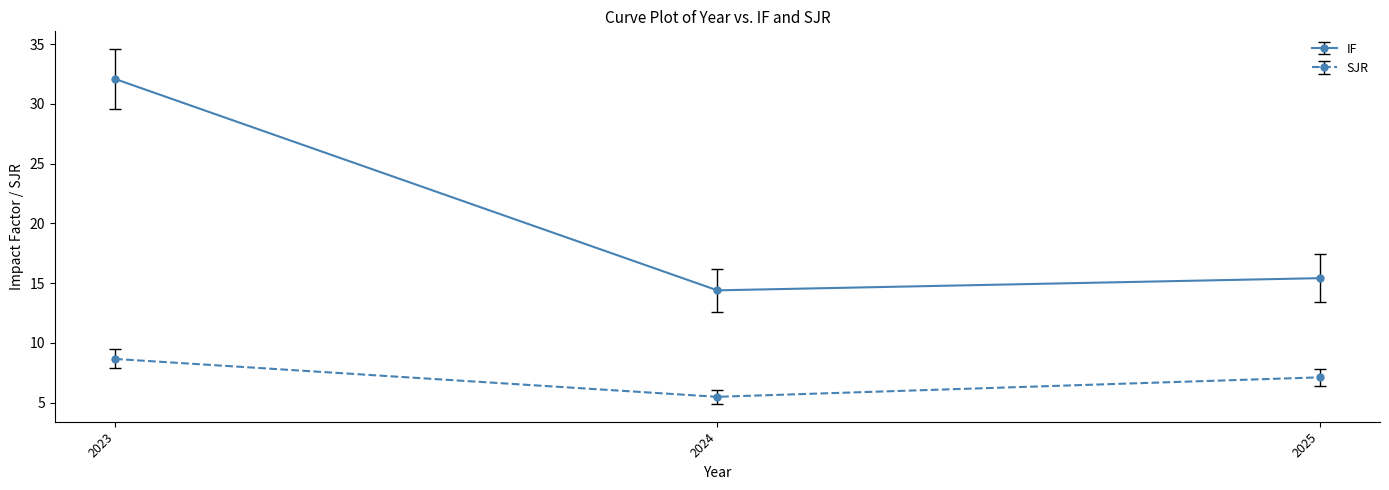

The SJR series shows 7.2 at 2024. True or false?

False